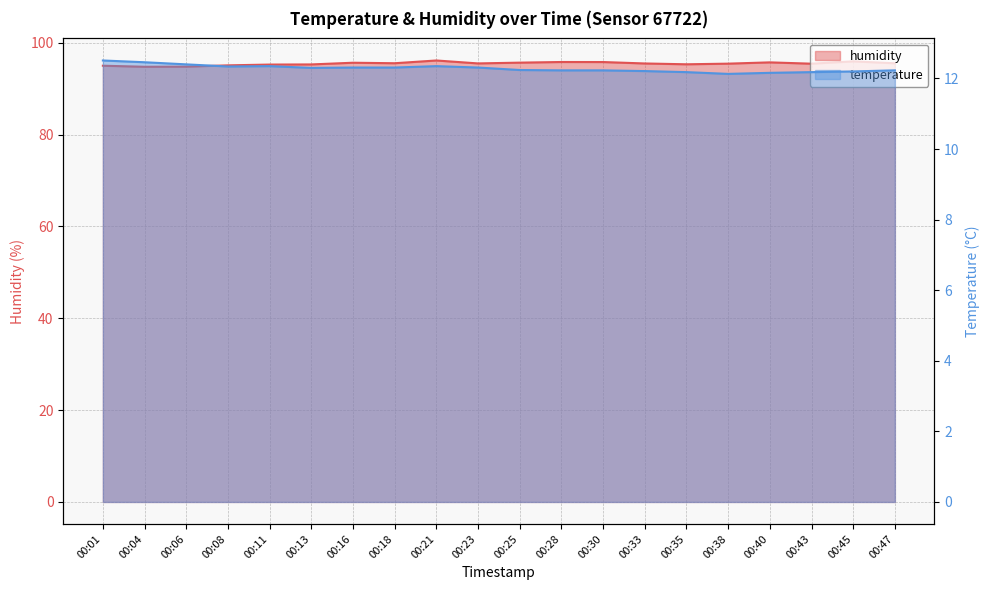

At which category does temperature reach its first local peak?

00:11